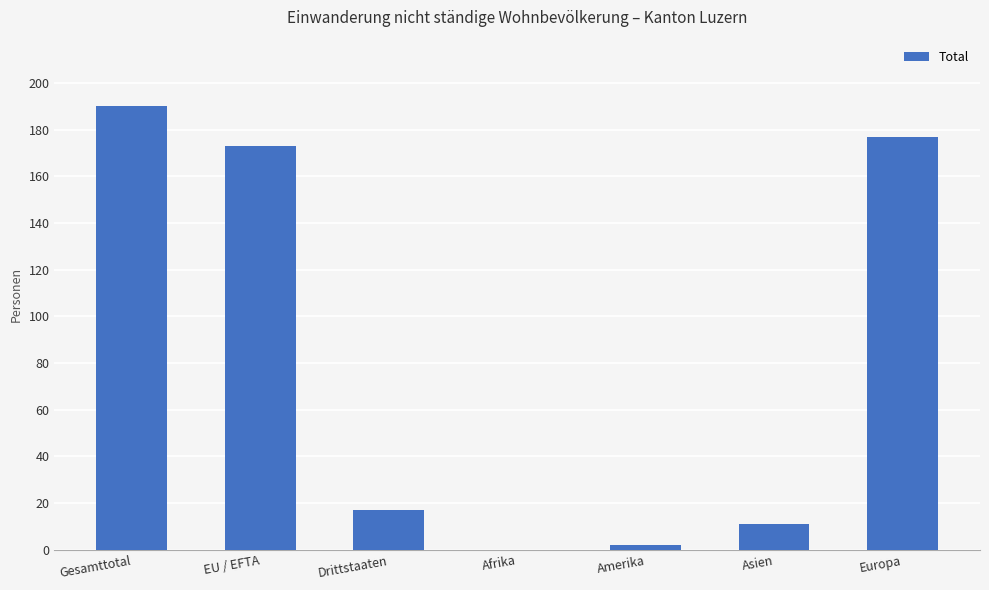

What is the change in value from Gesamttotal to Afrika?

-190